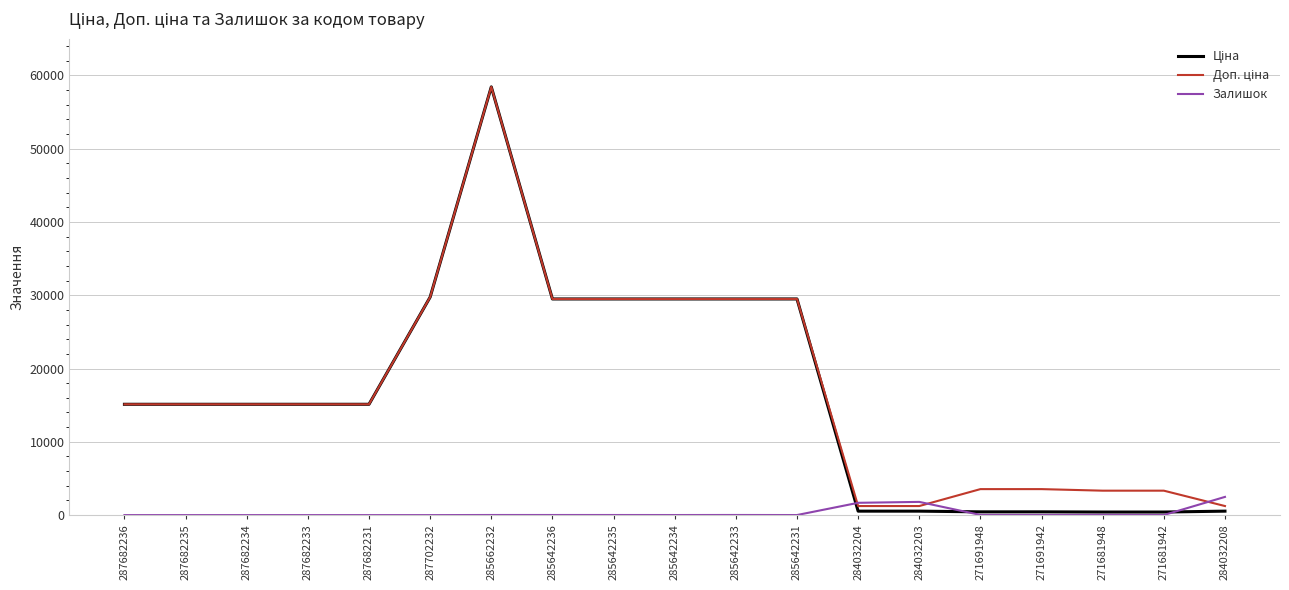

What is the difference between the highest and lowest values at 287682234?

15120.0